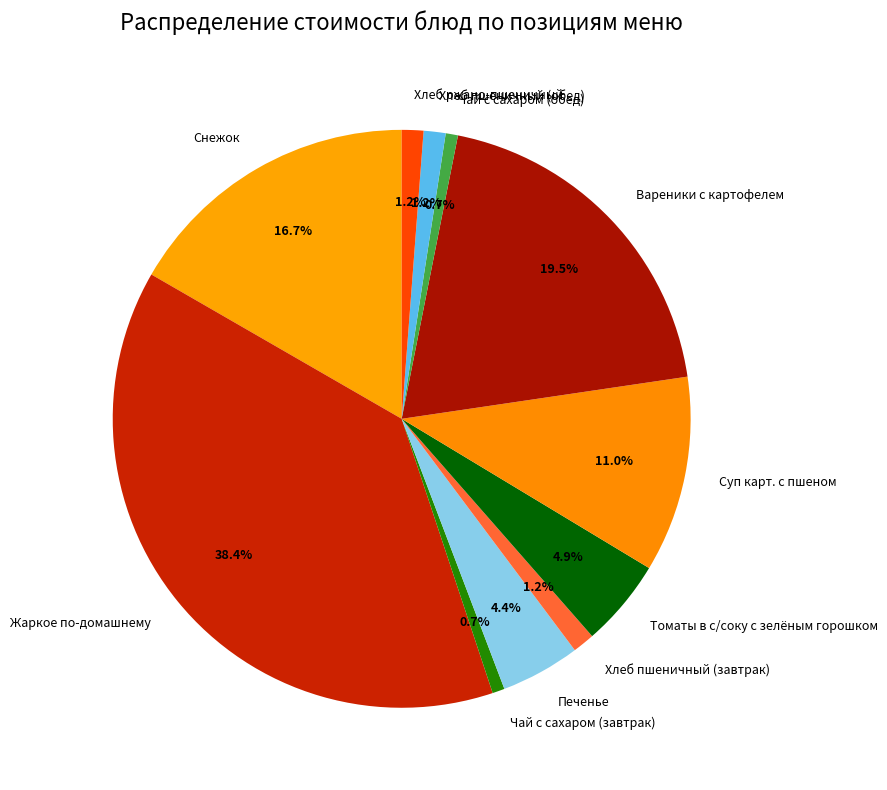

Is it true that Вареники с картофелем is 13% of the pie?

False